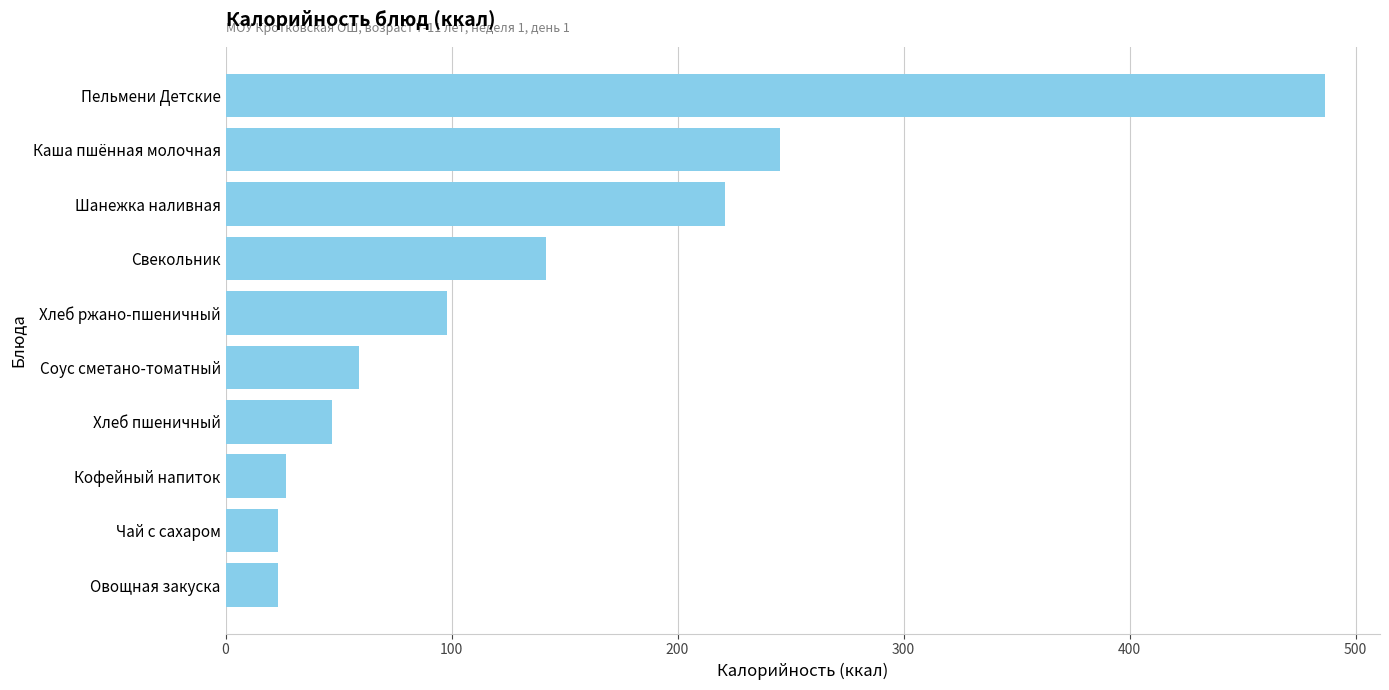

How many data points does each series have?

10